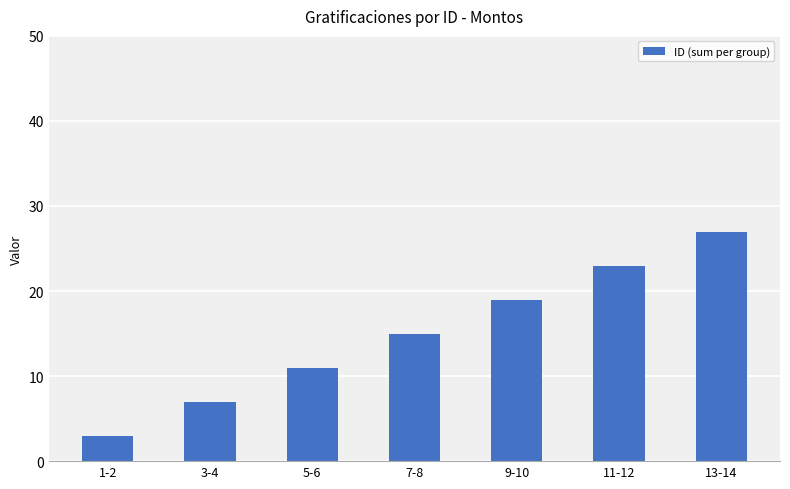

What is the average value?

15